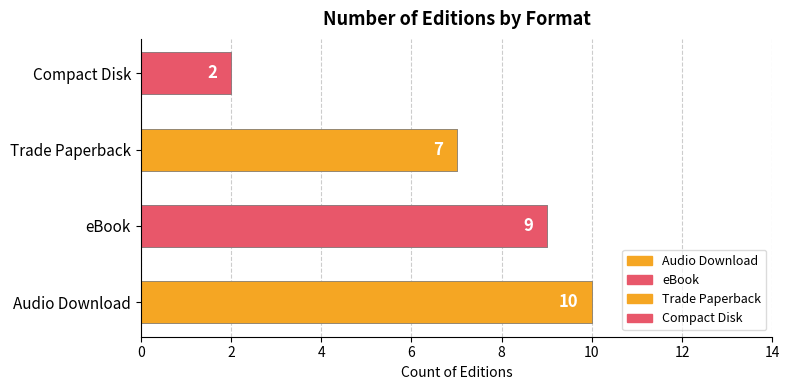

List the labels in order of value, largest first.

Audio Download, eBook, Trade Paperback, Compact Disk